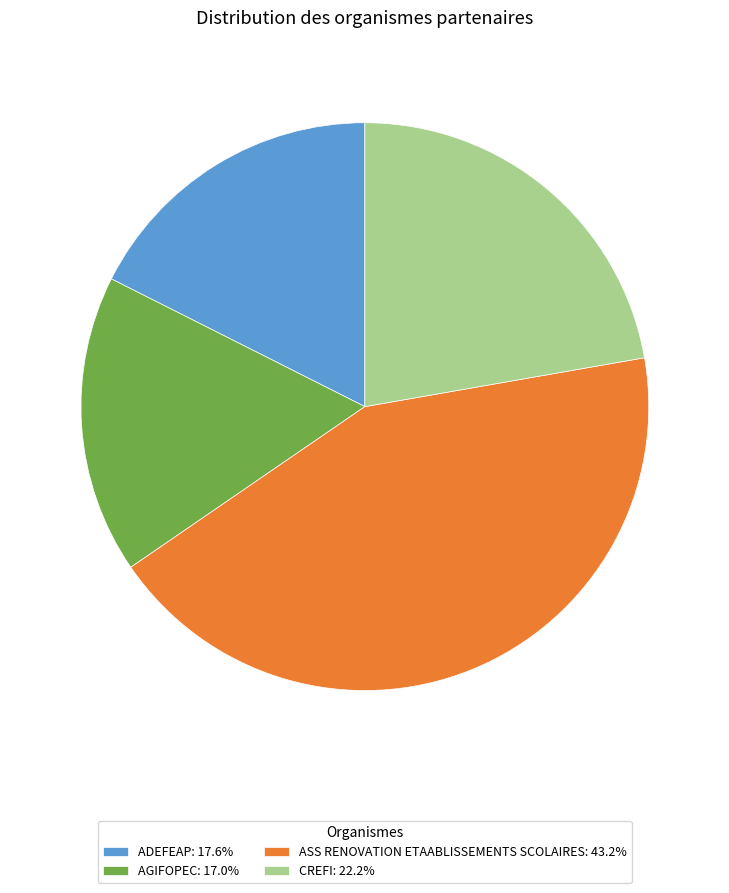

Approximately how many times larger is the value at ASS RENOVATION ETAABLISSEMENTS SCOLAIRES compared to CREFI?

1.9